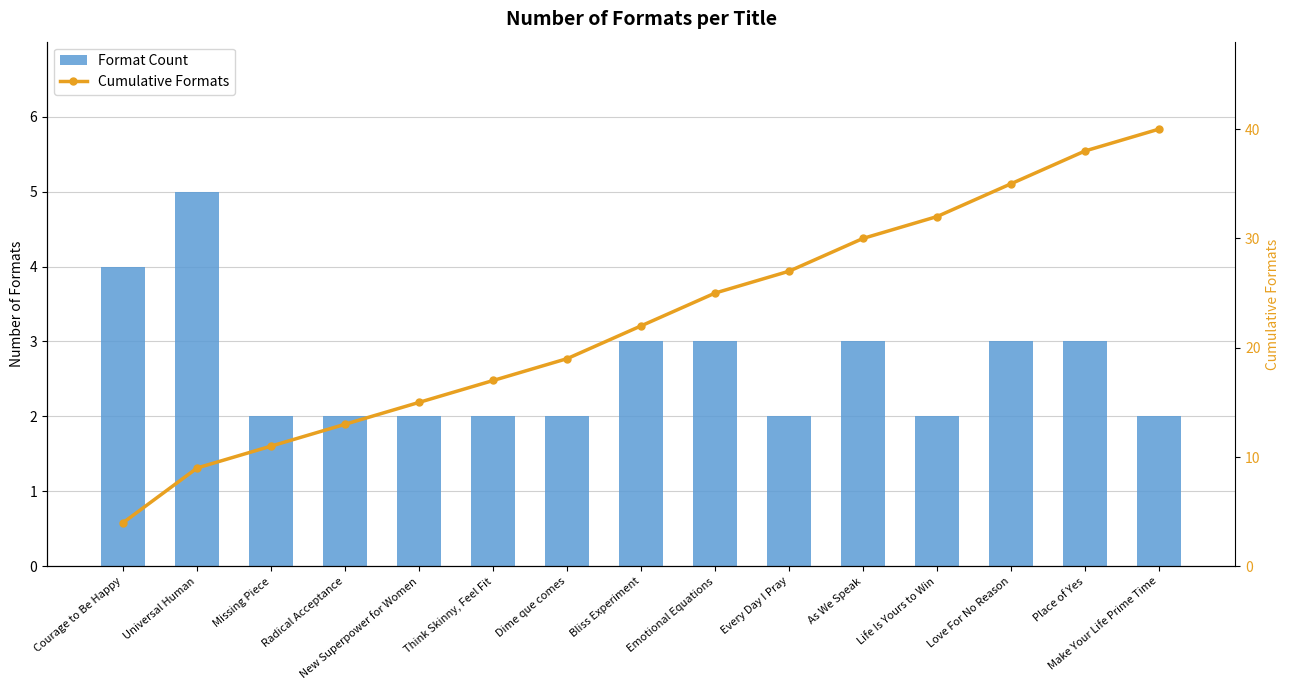

Read the Format Count value at Missing Piece.

2